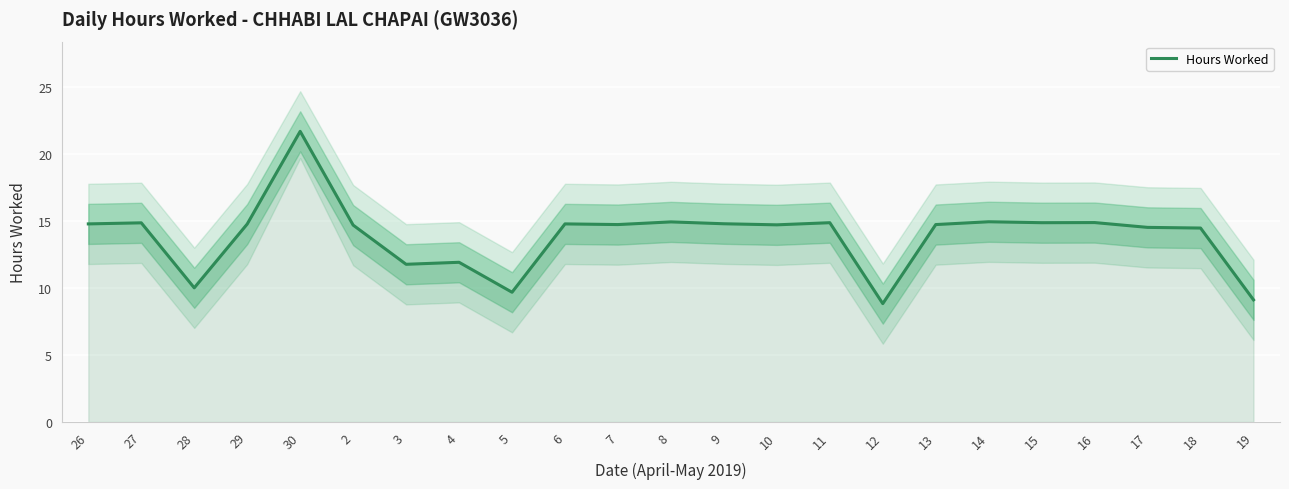

Reading left to right, extract all data points from this chart.

26=14.8	27=14.9	28=10.0	29=14.8	30=21.7	2=14.7	3=11.8	4=11.9	5=9.7	6=14.8	7=14.8	8=14.9	9=14.8	10=14.7	11=14.9	12=8.8	13=14.8	14=15.0	15=14.9	16=14.9	17=14.5	18=14.5	19=9.1